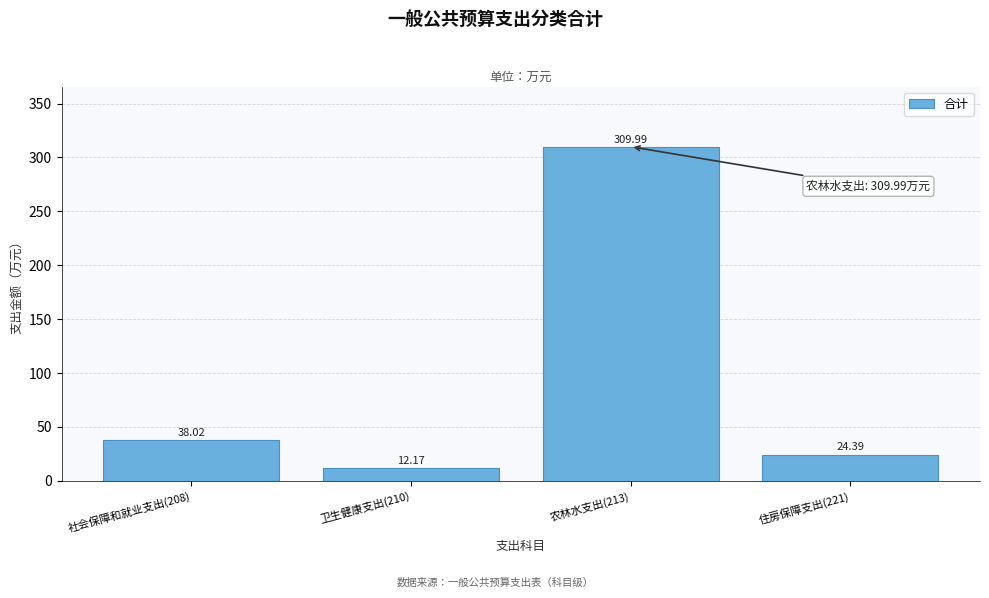

What is the sum of all values?

384.6